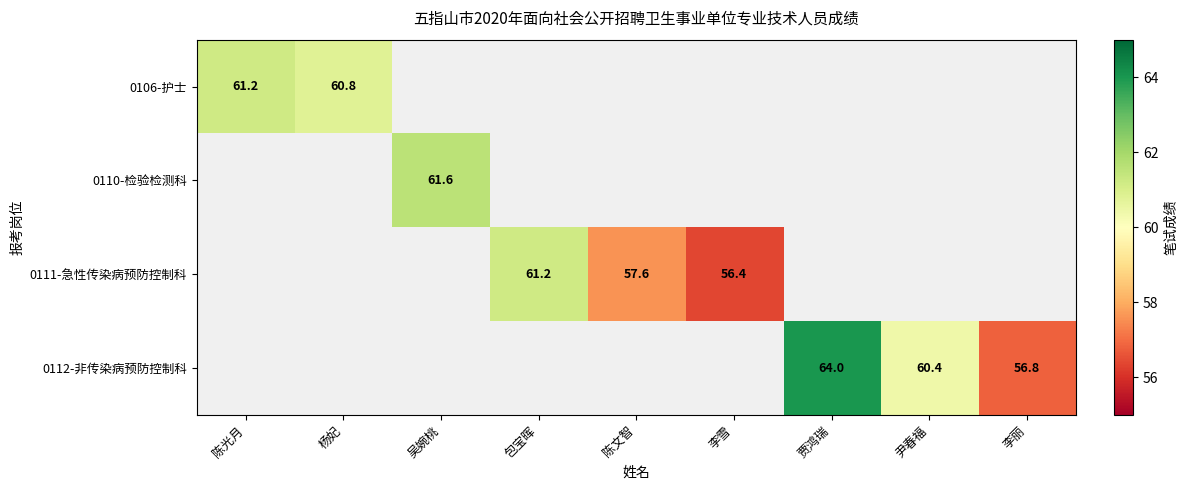

True or false: 0112-非传染病预防控制科 has a value of 29.8 at 李丽.

False